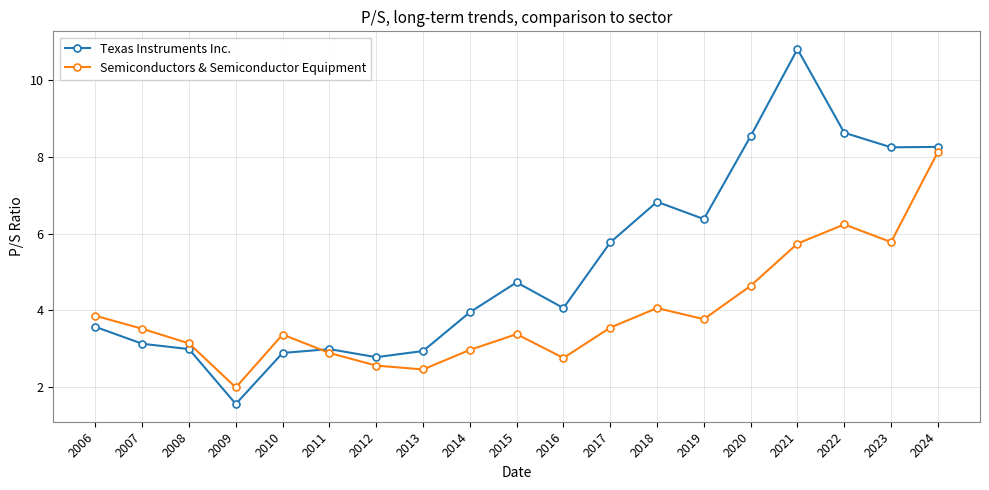

Where does the Texas Instruments Inc. series first go above 4?

2015